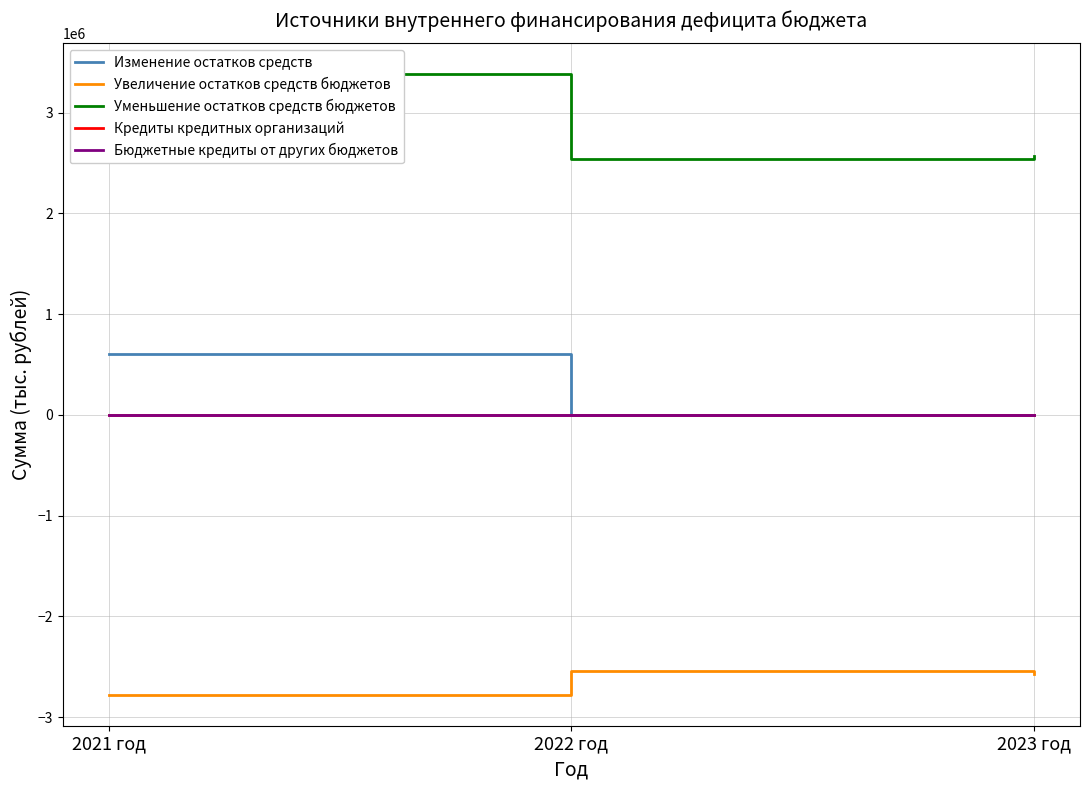

Which series changed the most between 2021 год and 2023 год?

Уменьшение остатков средств бюджетов